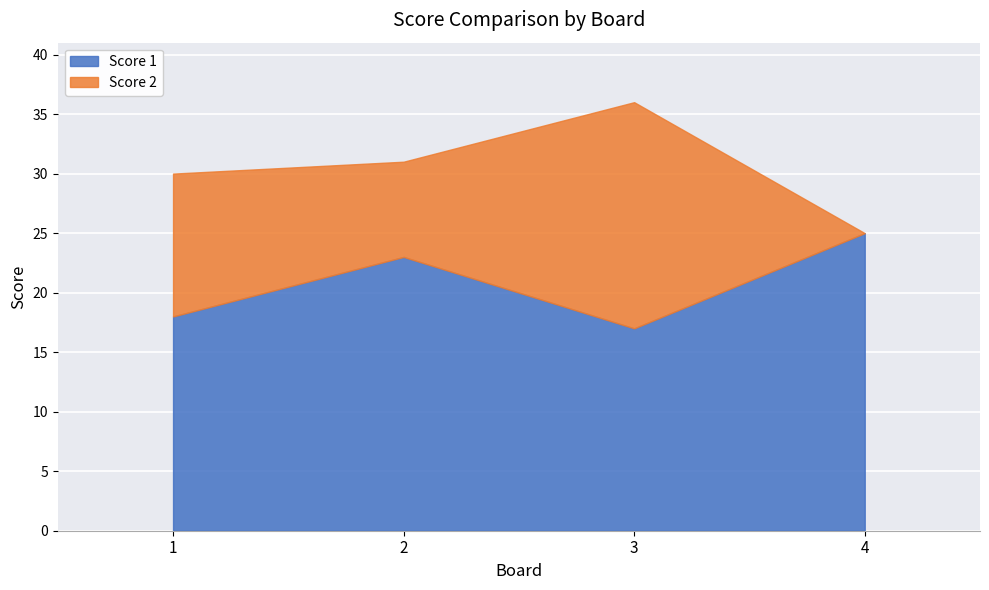

True or false: Score 1 has a value of 26 at 3.

False